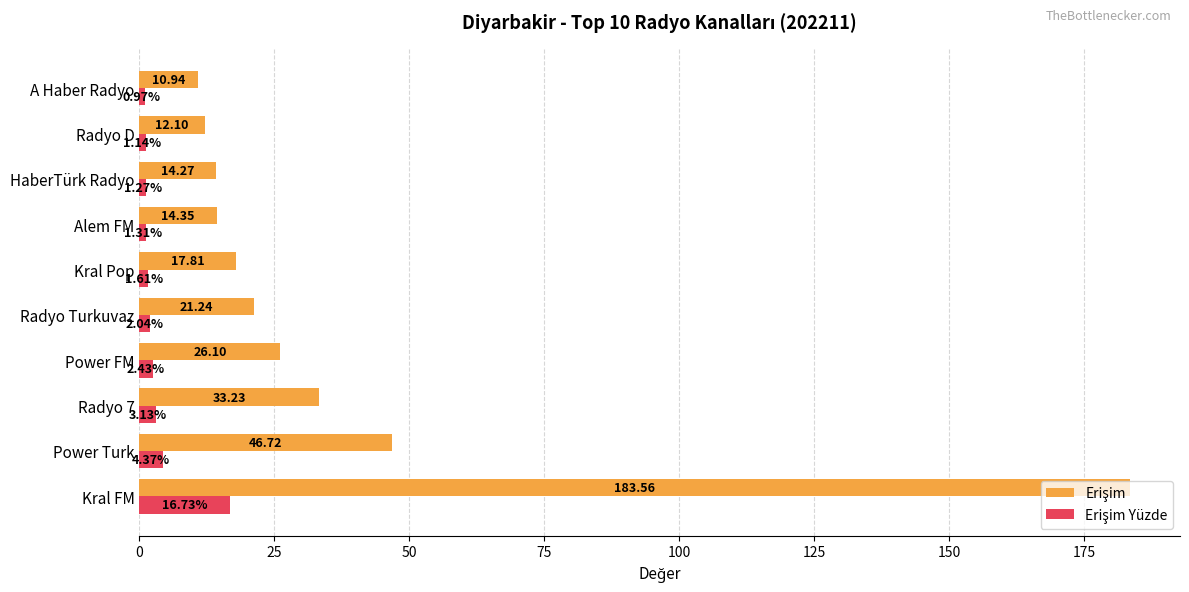

At which category is the sum across all series the highest?

Kral FM